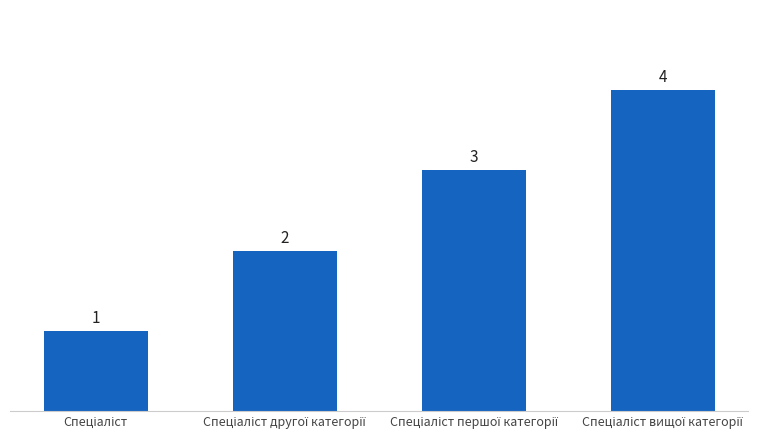

Count the values in the range 2 to 4.

3